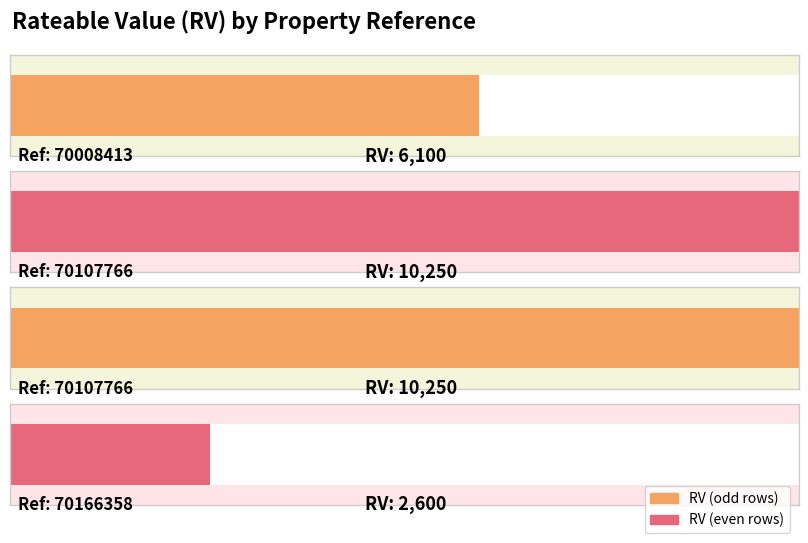

What is the minimum value shown in the chart?

2600